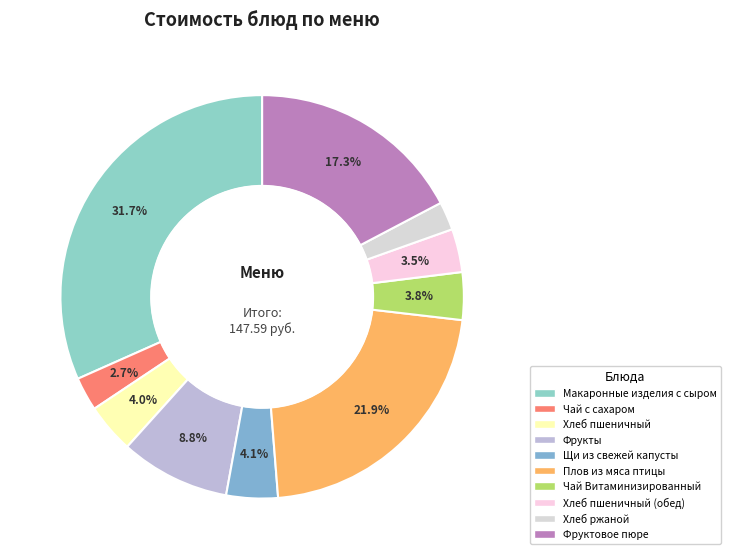

To the nearest percent, what is the average slice percentage?

10%